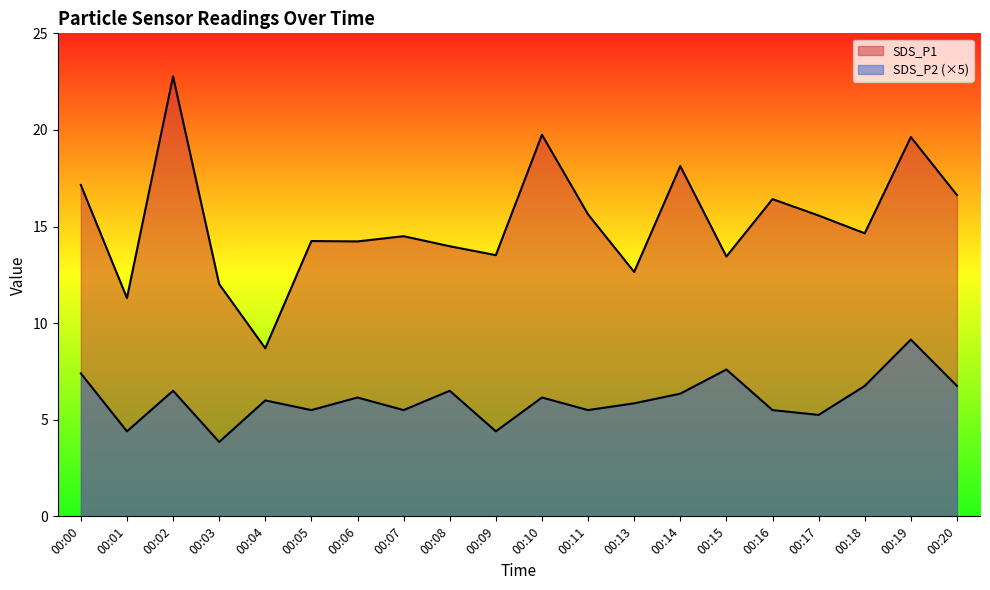

Where does the SDS_P2 series first go above 6?

00:00